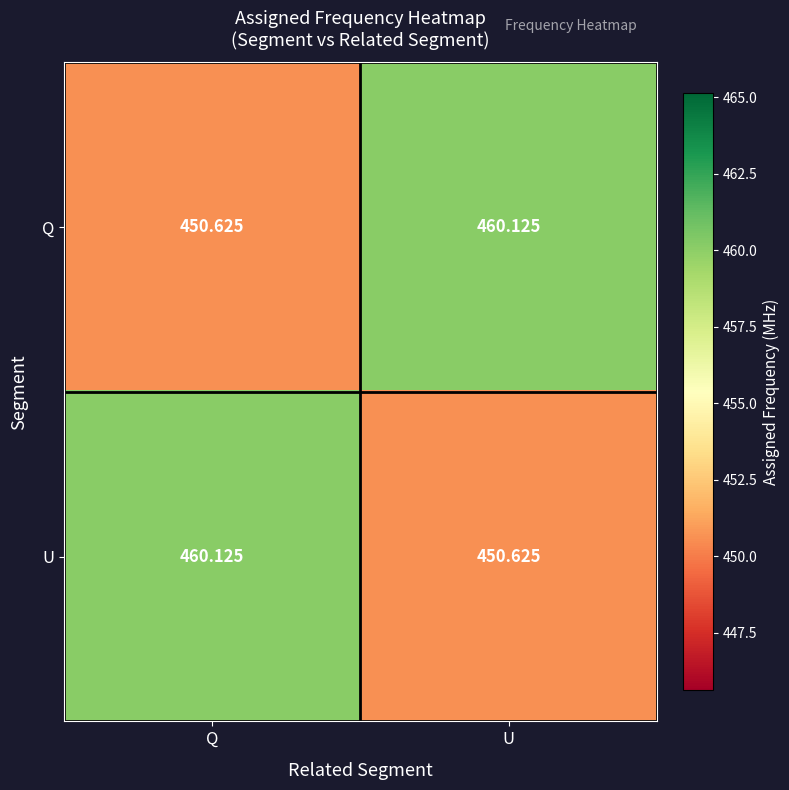

Where does the Q series first go above 460?

U